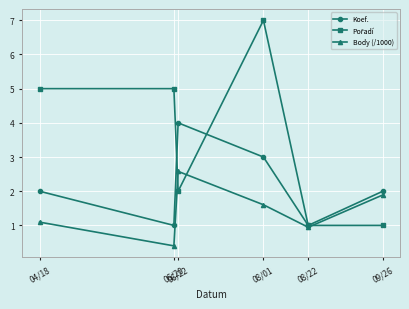

What is the difference between the maximum and minimum values in the Koef. series?

3.0